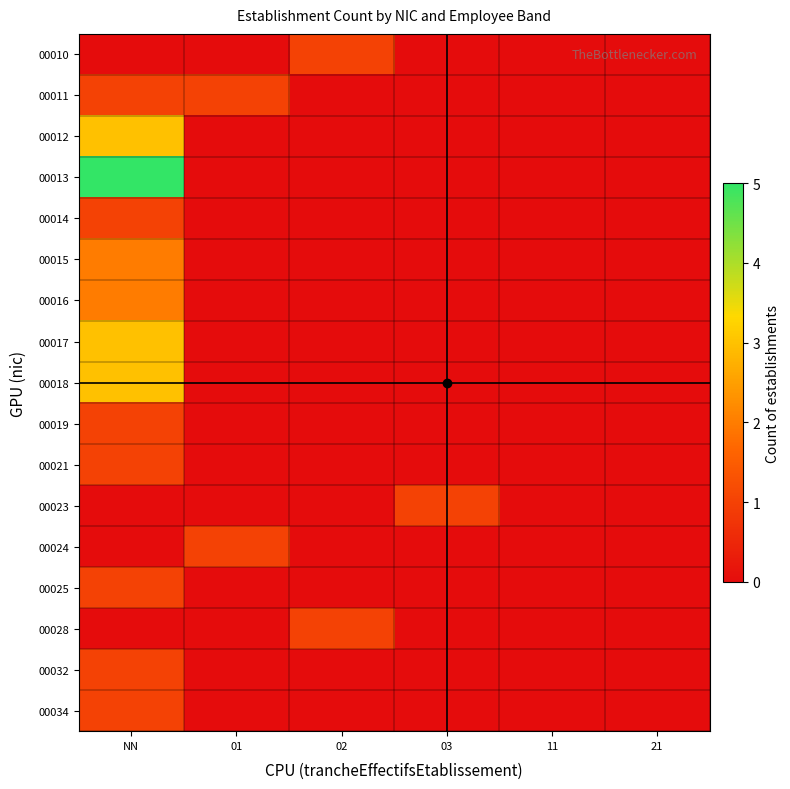

Reading left to right, extract all data points from this chart.

00010: NN=0	01=0	02=1	03=0	11=0	21=0
00011: NN=1	01=1	02=0	03=0	11=0	21=0
00012: NN=3	01=0	02=0	03=0	11=0	21=0
00013: NN=5	01=0	02=0	03=0	11=0	21=0
00014: NN=1	01=0	02=0	03=0	11=0	21=0
00015: NN=2	01=0	02=0	03=0	11=0	21=0
00016: NN=2	01=0	02=0	03=0	11=0	21=0
00017: NN=3	01=0	02=0	03=0	11=0	21=0
00018: NN=3	01=0	02=0	03=0	11=0	21=0
00019: NN=1	01=0	02=0	03=0	11=0	21=0
00021: NN=1	01=0	02=0	03=0	11=0	21=0
00023: NN=0	01=0	02=0	03=1	11=0	21=0
00024: NN=0	01=1	02=0	03=0	11=0	21=0
00025: NN=1	01=0	02=0	03=0	11=0	21=0
00028: NN=0	01=0	02=1	03=0	11=0	21=0
00032: NN=1	01=0	02=0	03=0	11=0	21=0
00034: NN=1	01=0	02=0	03=0	11=0	21=0